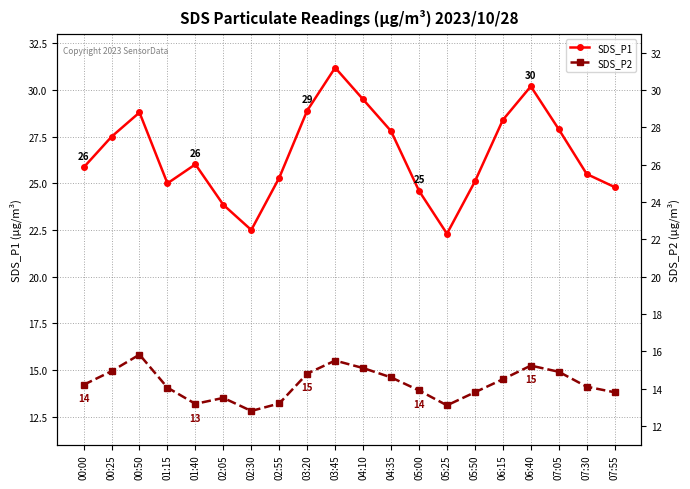

List the labels in order of SDS_P1 value, smallest first.

05:25, 02:30, 02:05, 05:00, 07:55, 01:15, 05:50, 02:55, 07:30, 00:00, 01:40, 00:25, 04:35, 07:05, 06:15, 00:50, 03:20, 04:10, 06:40, 03:45